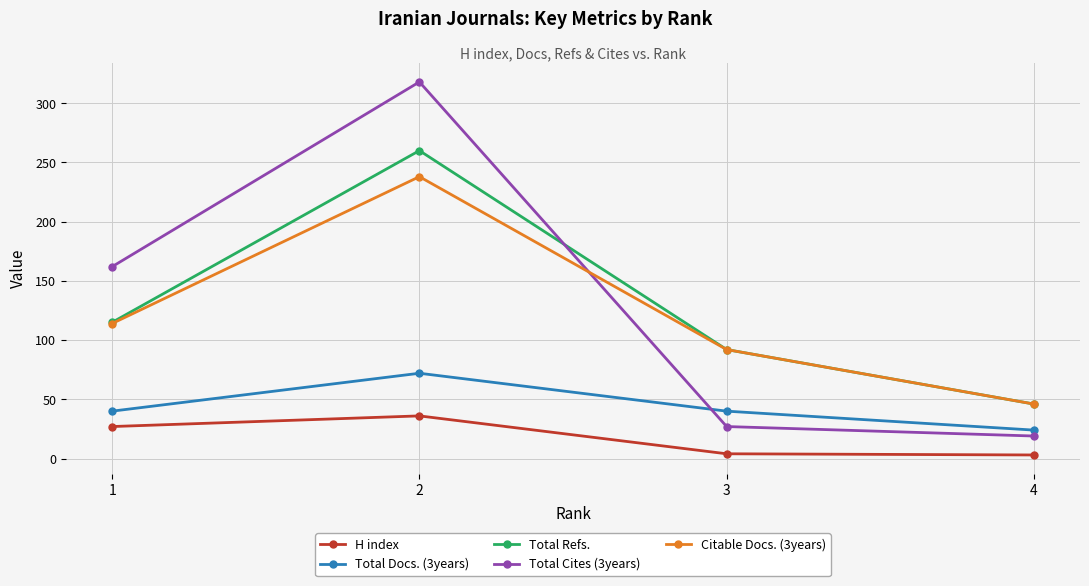

Is it true that Citable Docs. (3years) equals 70 at 4?

False